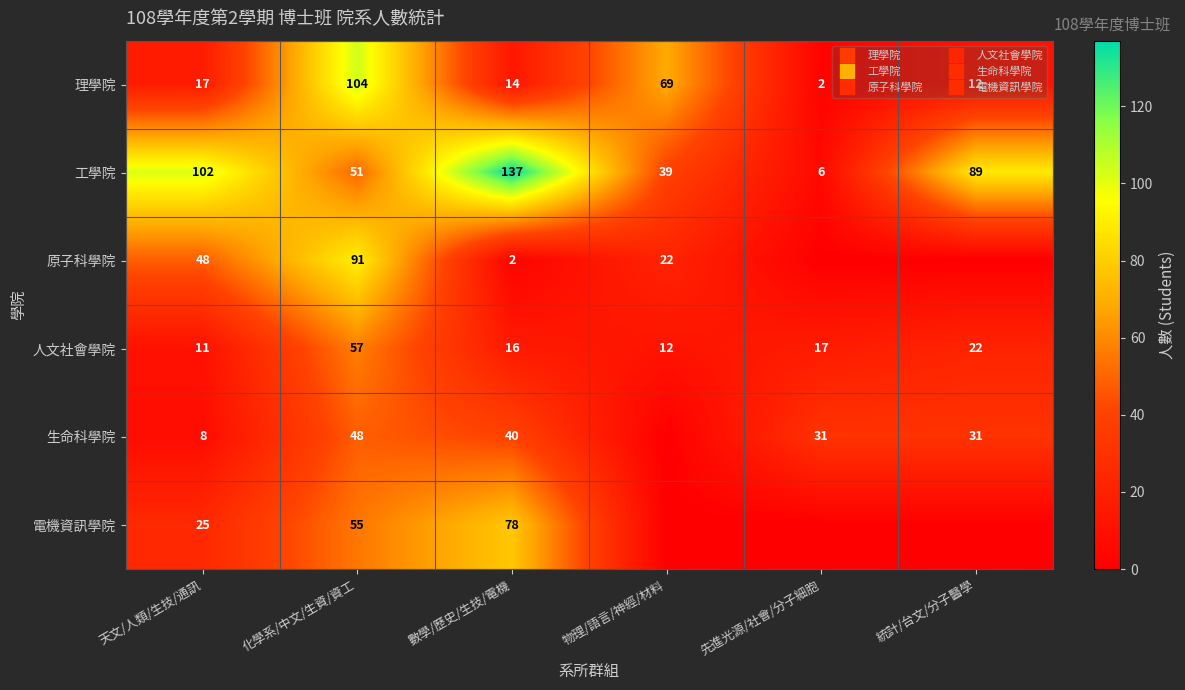

Which series has the widest spread of values?

工學院